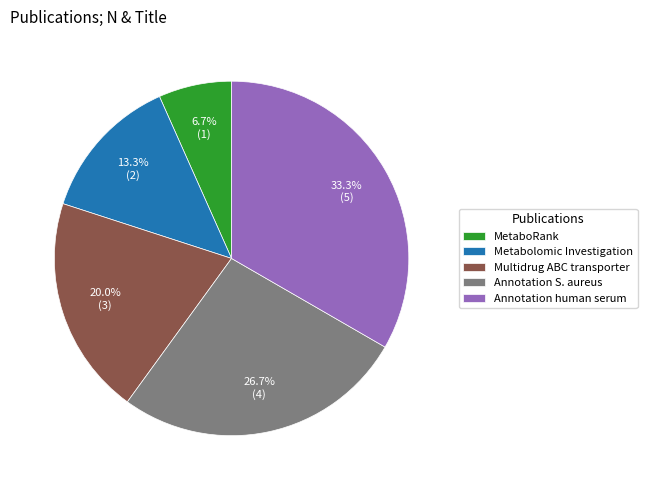

Does any single category account for the majority?

No